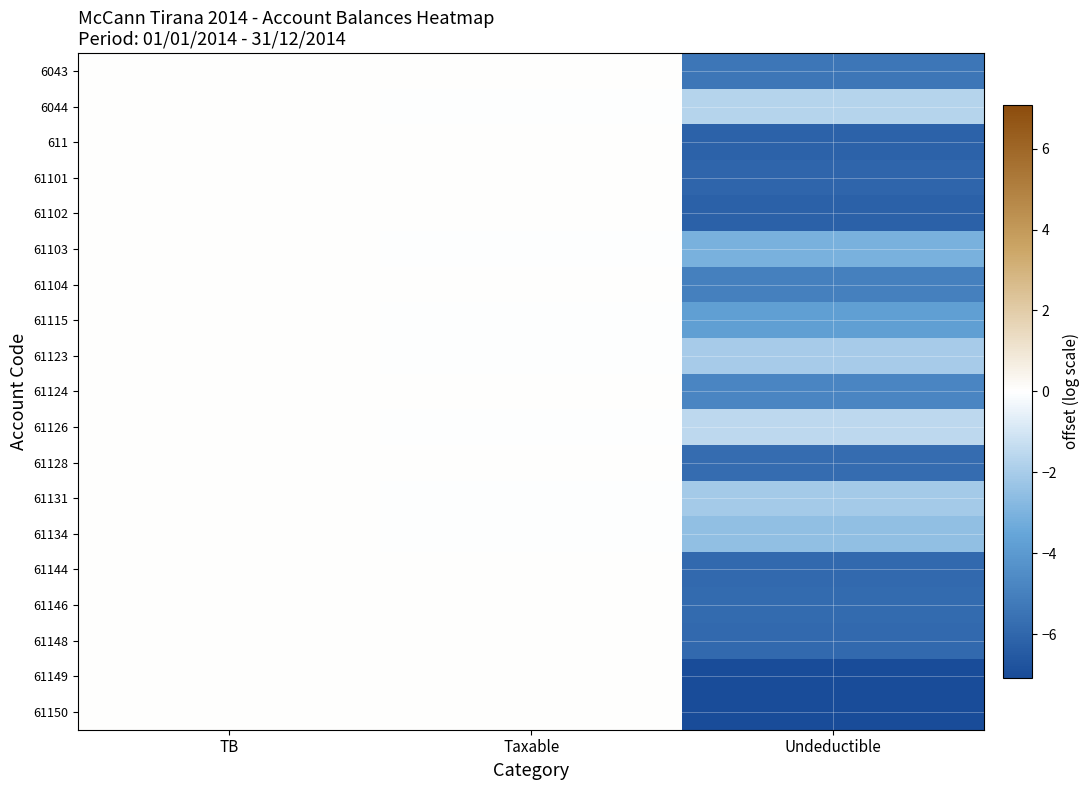

At Undeductible, list the series in order from smallest to largest.

61149, 61150, 61102, 611, 61101, 61144, 61148, 61146, 61128, 6043, 61104, 61124, 61115, 61103, 61134, 61131, 61123, 6044, 61126